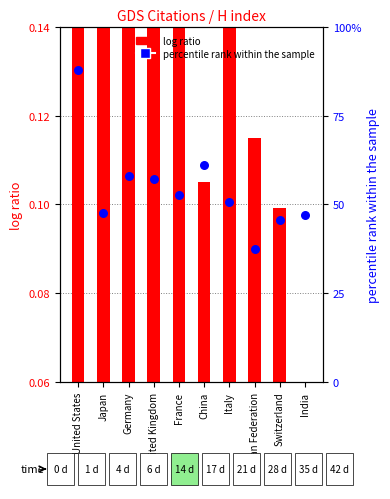

Which series has the largest total across all categories?

percentile rank within the sample